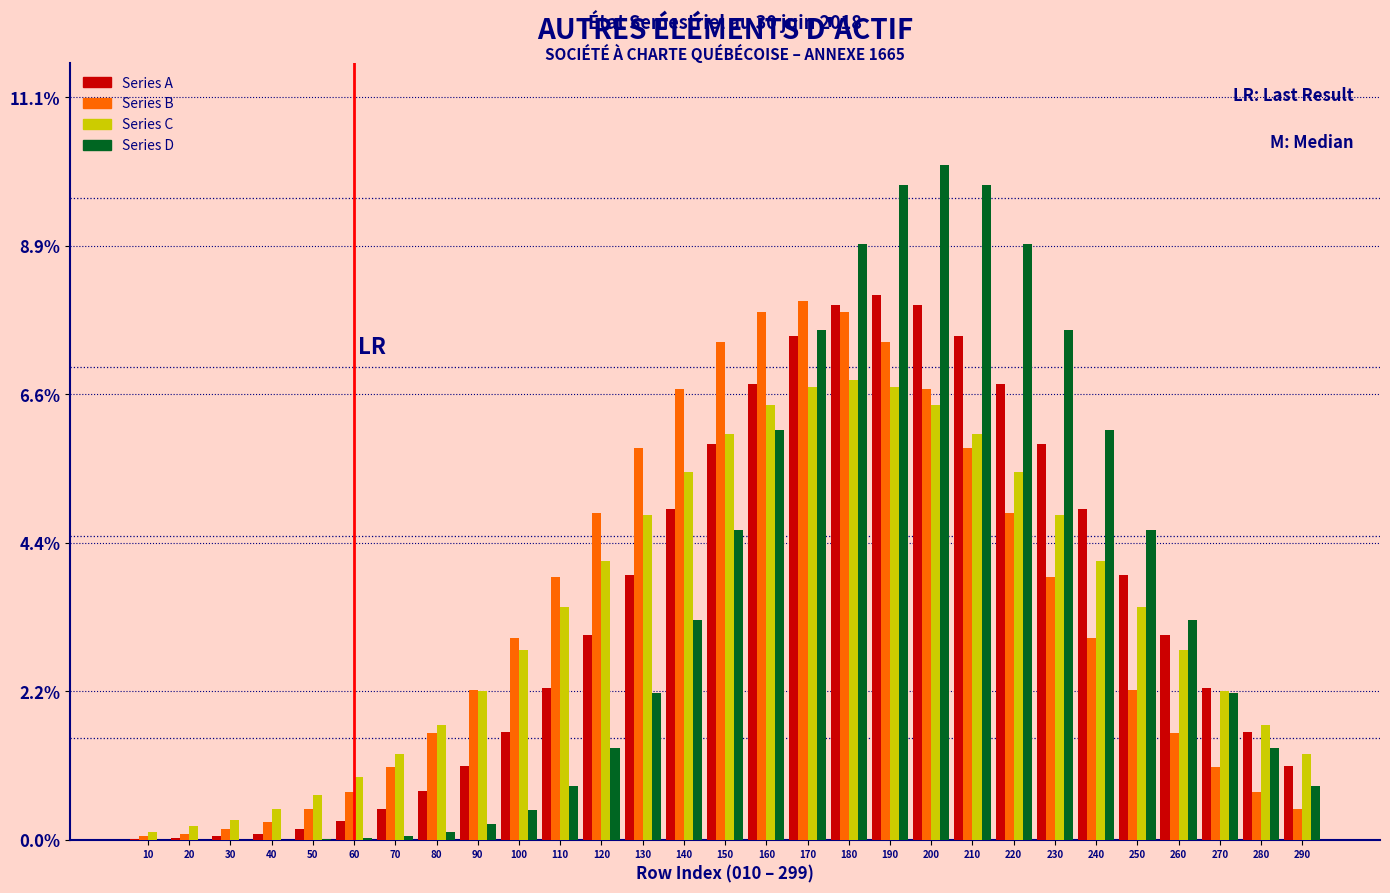

The Series B series shows 1.6 at 210. True or false?

False